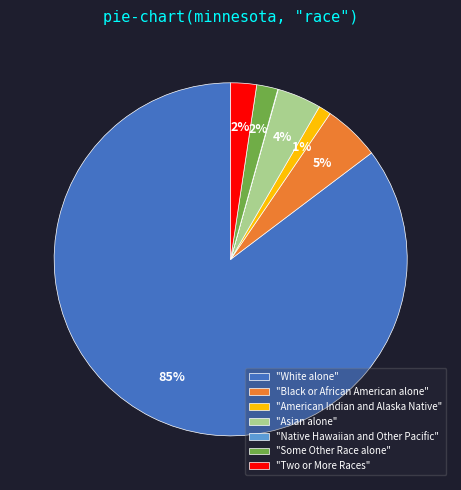

Is there any slice that represents more than half of the pie?

Yes